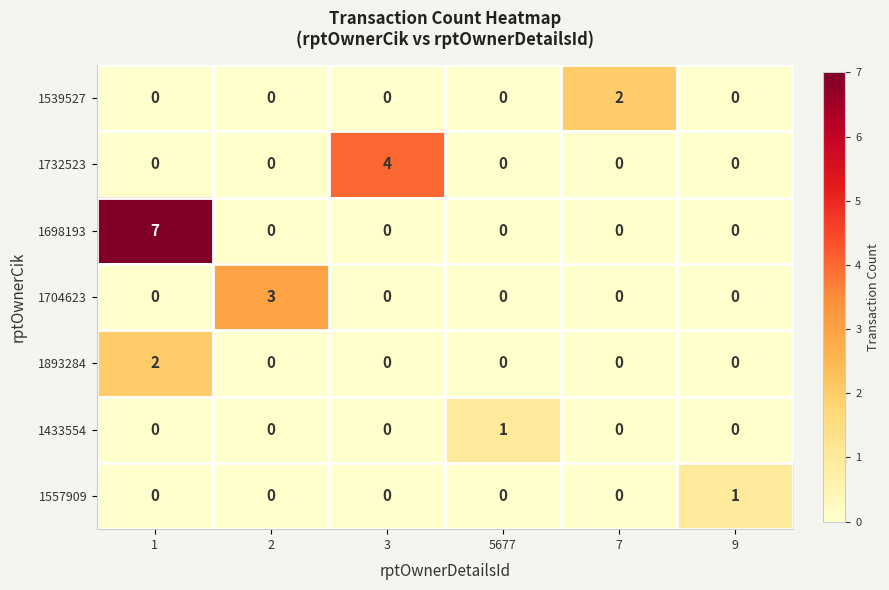

Which series changed the most between 2 and 3?

1732523